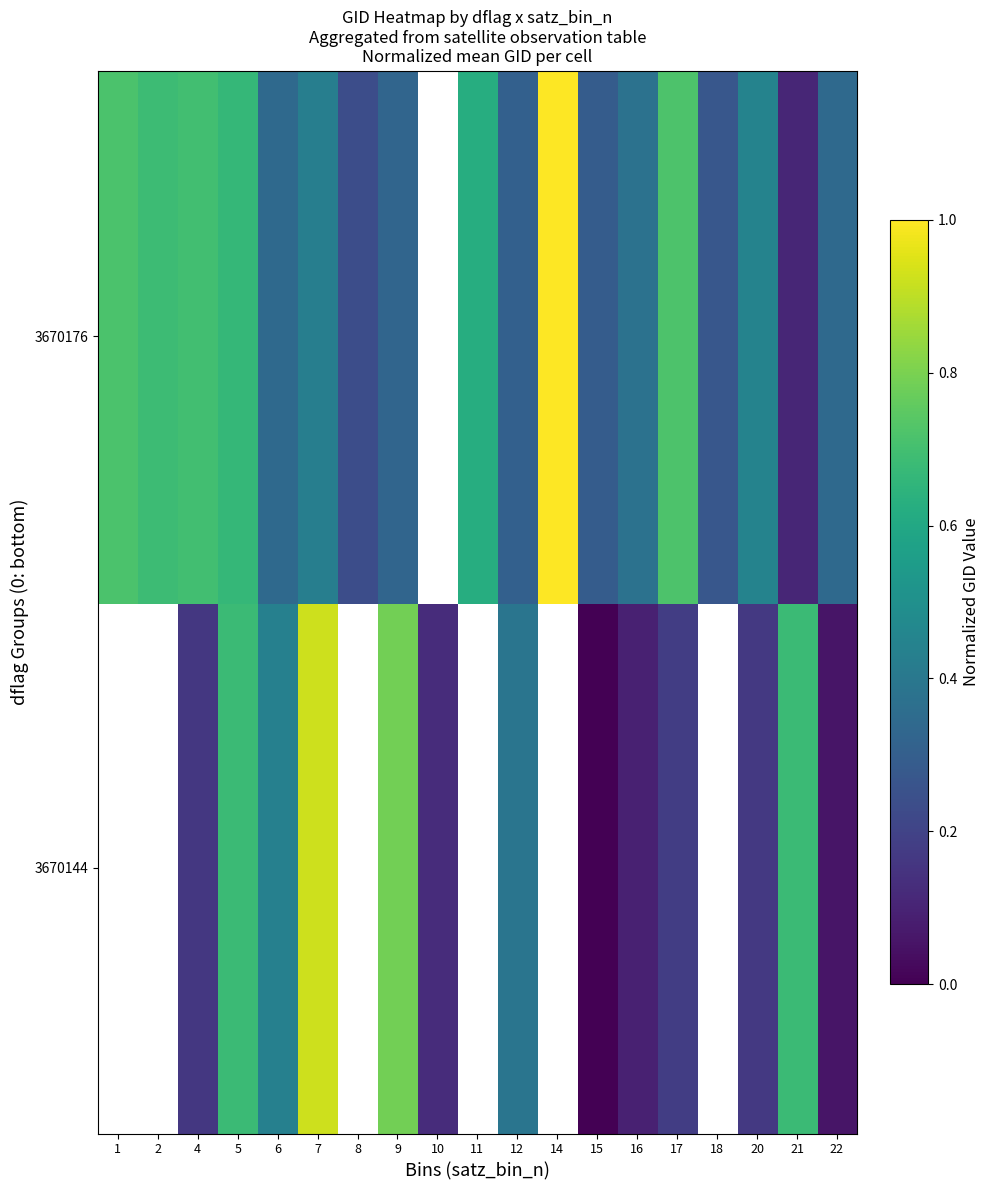

What is the total value across all series at 7?

1.4